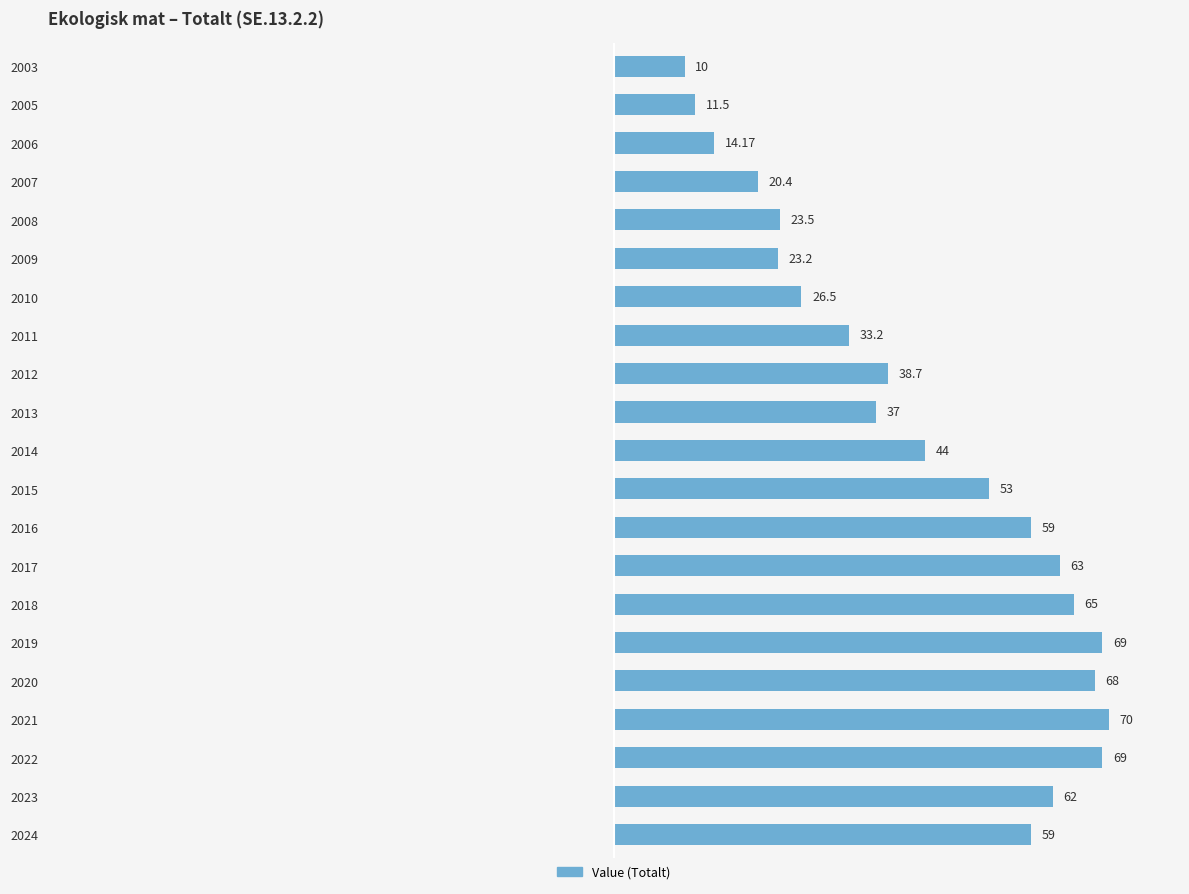

Approximately how many times larger is the value at 2014 compared to 2020?

0.6